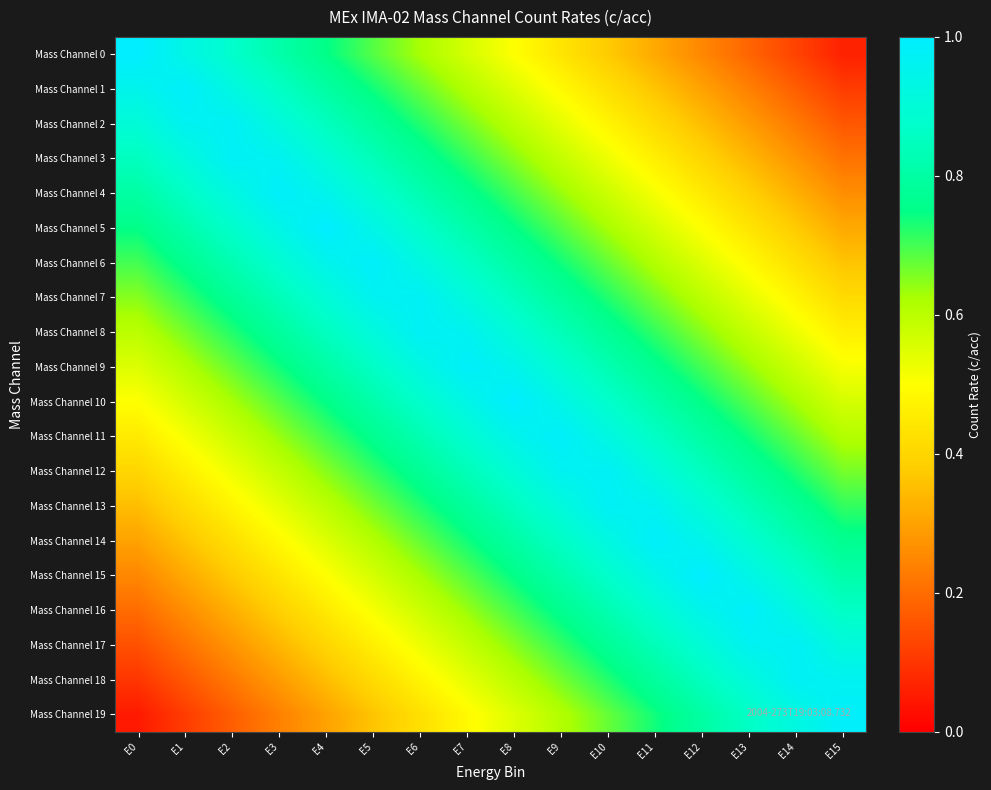

Which category has the highest value across all series?

E0